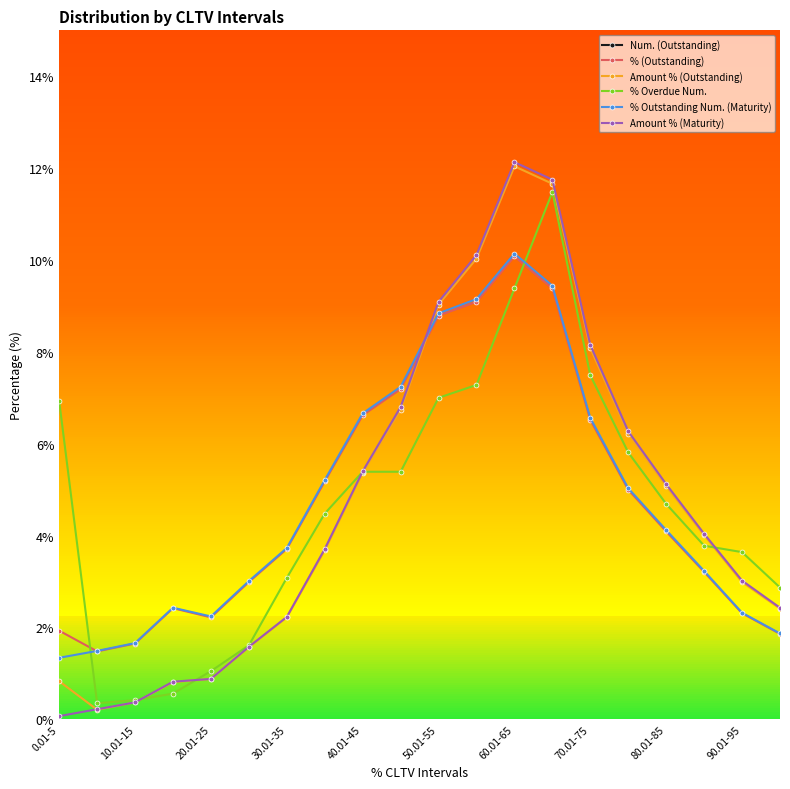

Is it true that % Outstanding Num. (Maturity) equals 2.0 at 30.01-35?

False